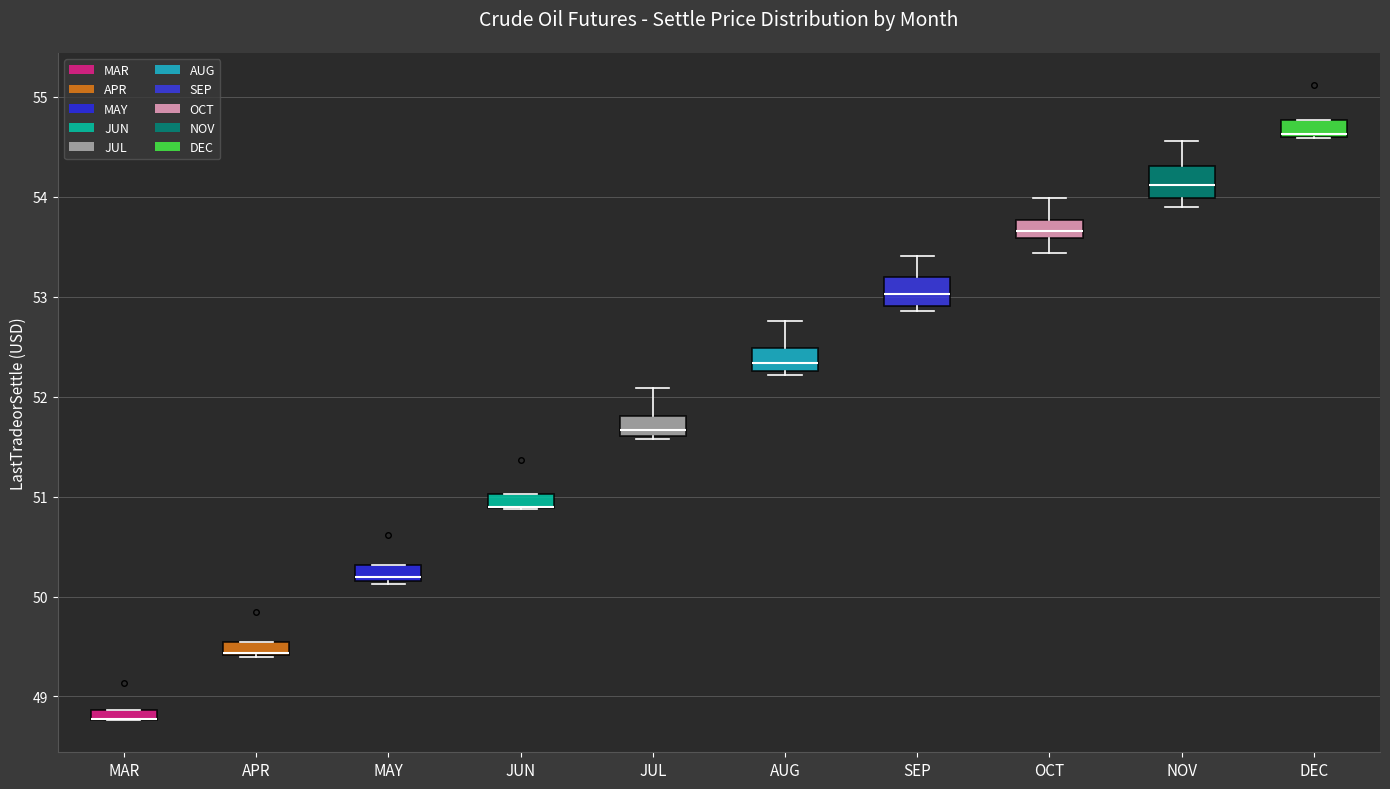

Where is the lower edge of the box for JUN on the y-axis? The values are not printed on the chart, so give them approximately, as read against the axis.

50.9